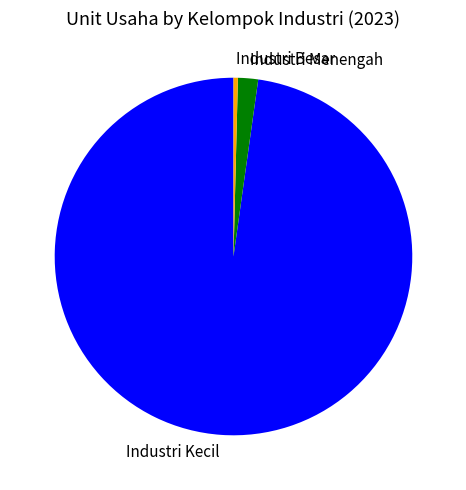

The Industri Menengah slice represents 2% of the pie. True or false?

True